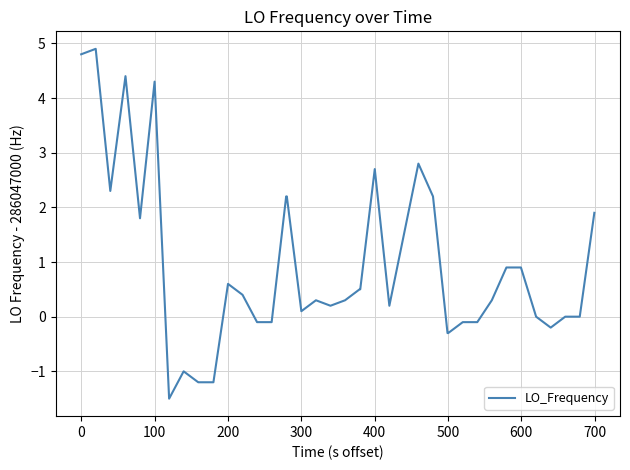

Does the chart have visible grid lines?

Yes